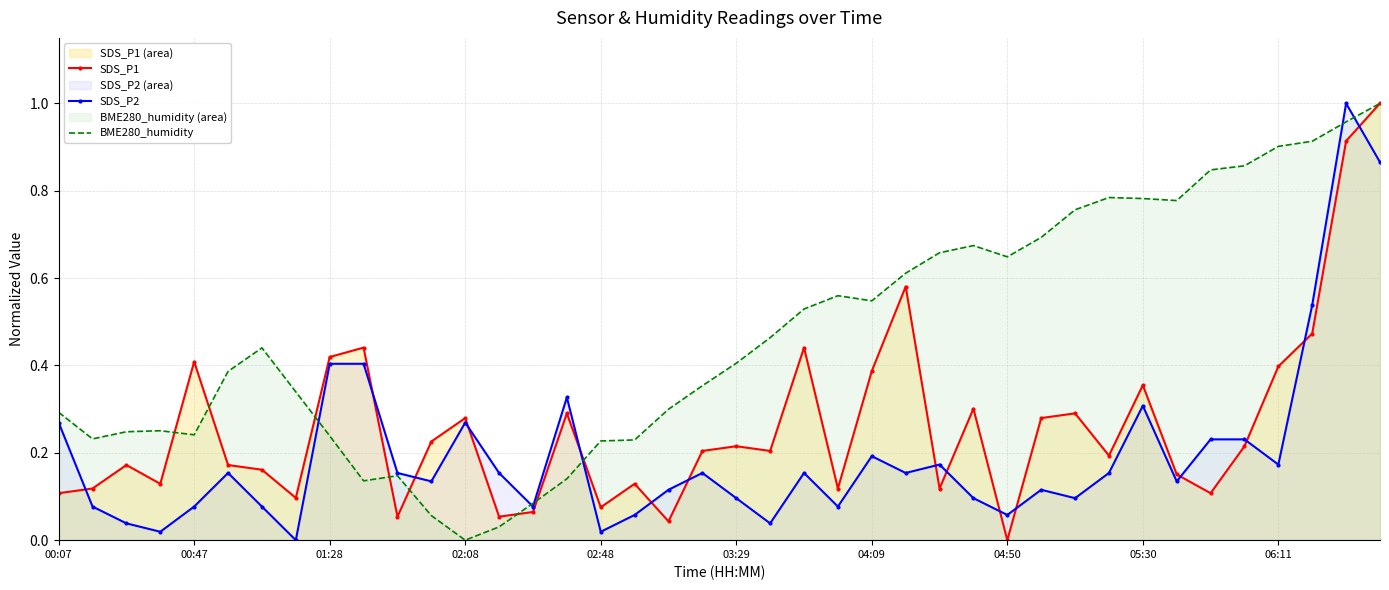

Which category has the lowest value in the BME280_humidity series?

02:08